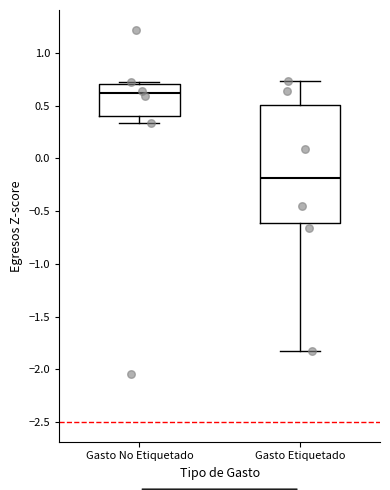

Which box's median line is the lowest?

Gasto Etiquetado